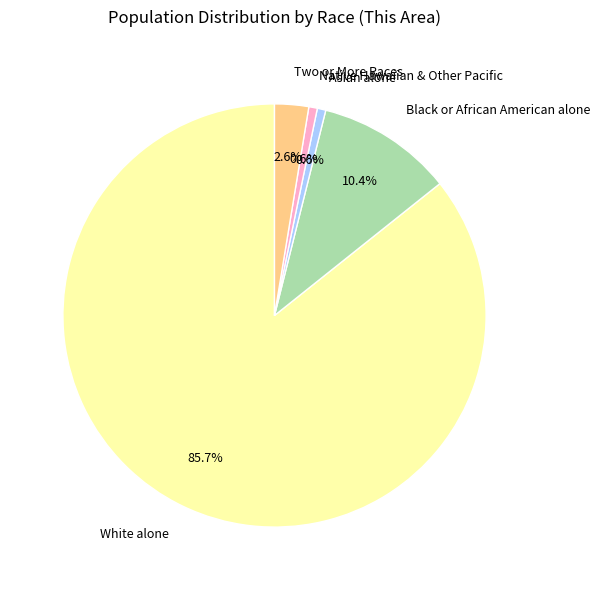

What is the largest slice in the pie chart?

White alone